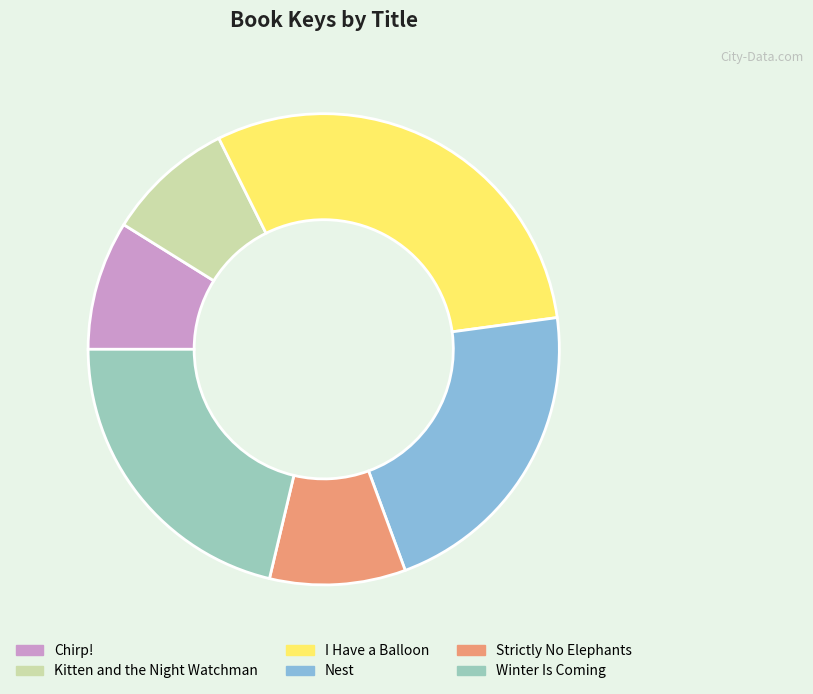

Count the number of slices in the pie.

6